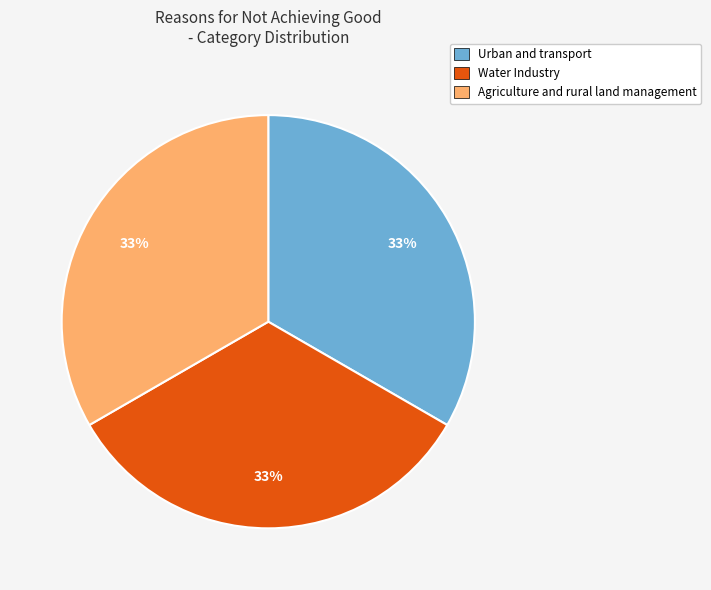

What is the ratio of the value at Urban and transport to the value at Agriculture and rural land management?

1.0